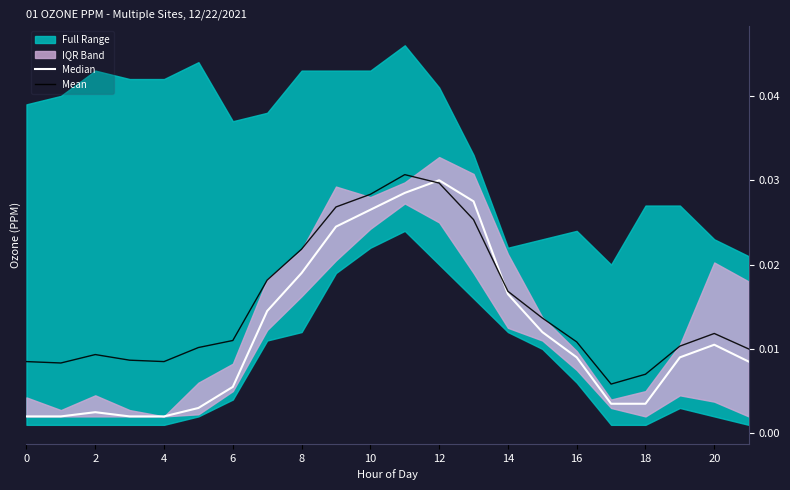

What is the label of the 12th point from the left?

11